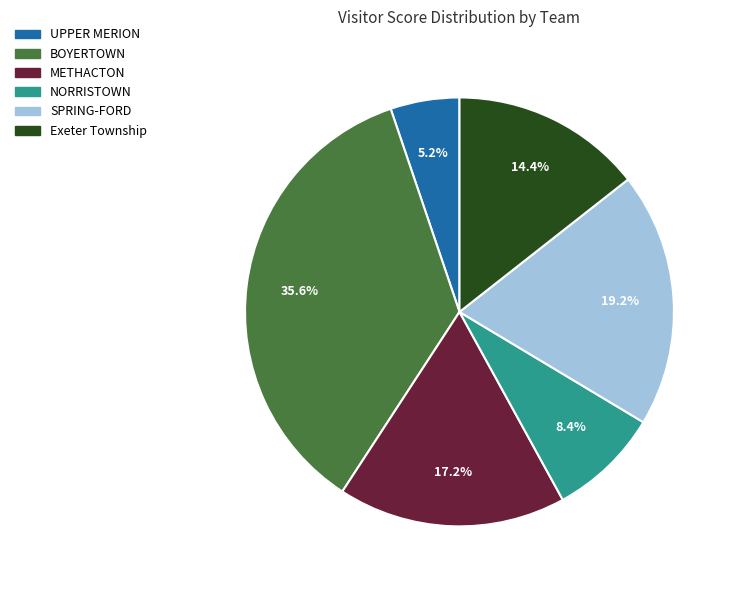

How many segments does this pie chart have?

6